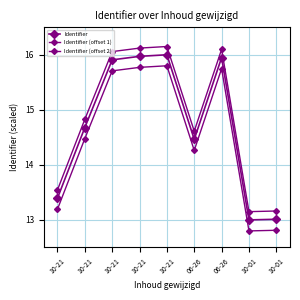

What is the label of the 7th point from the right?

10-21